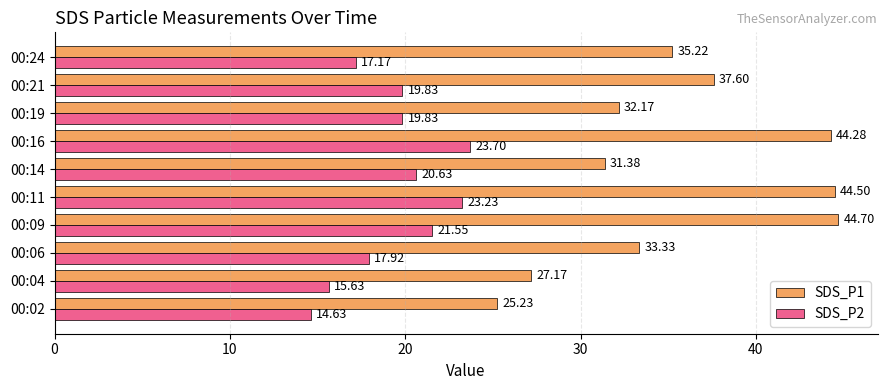

How many data points does each series have?

10